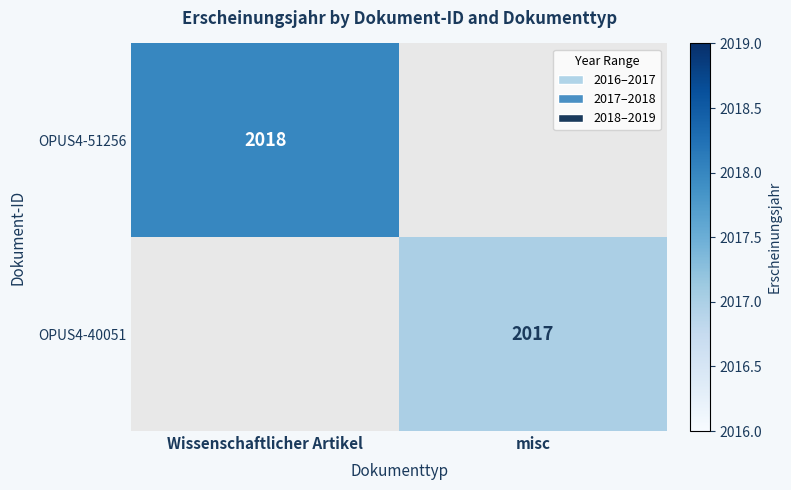

The value of OPUS4-40051 at misc is 2017. True or false?

True